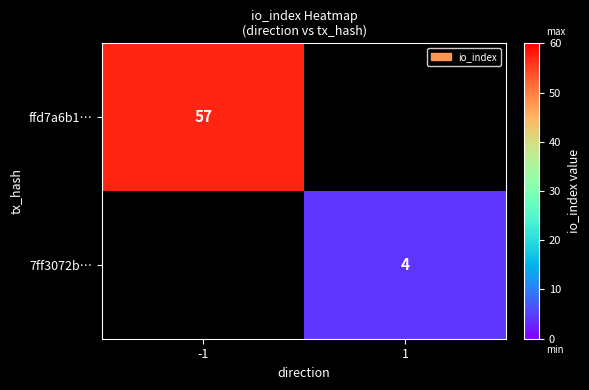

The ffd7a6b1… series shows 57 at -1. True or false?

True